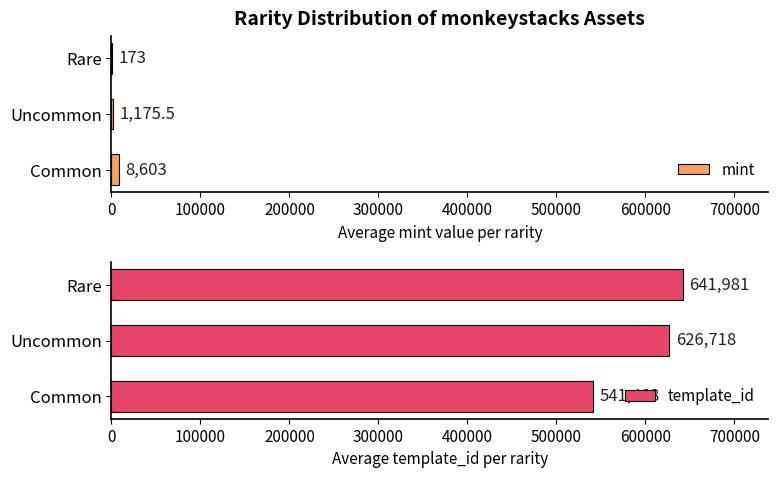

At which label does mint reach its peak?

Common